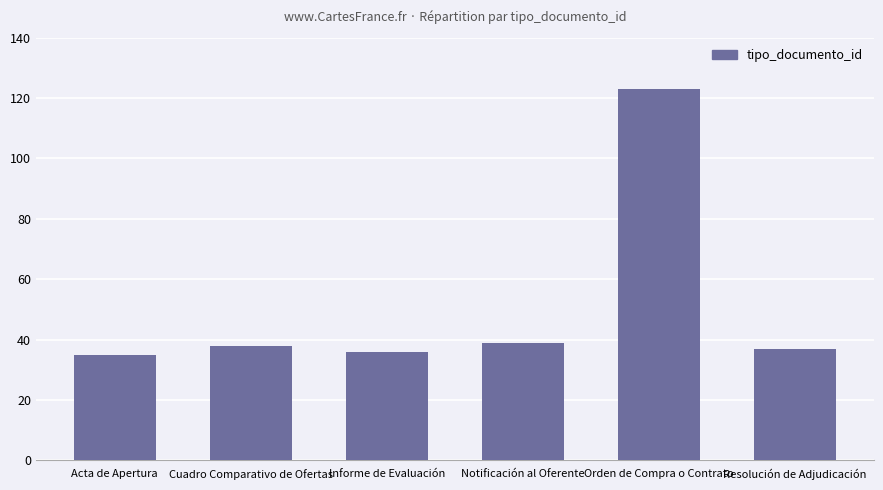

What is the sum of all values?

308